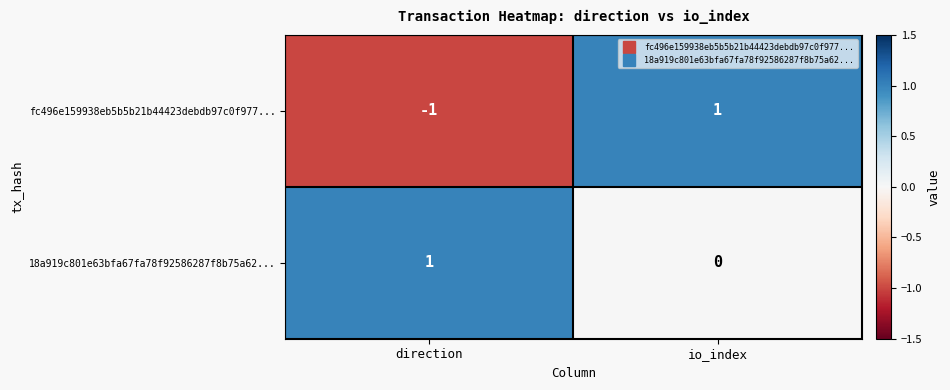

Which series changed the most between direction and io_index?

fc496e159938eb5b5b21b44423debdb97c0f977...